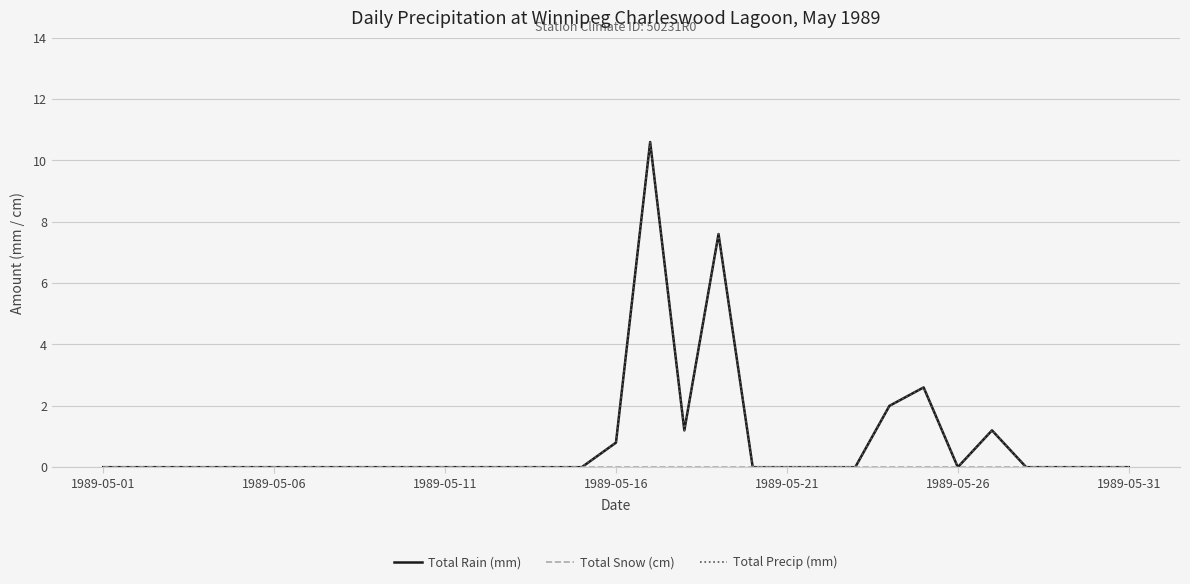

Does the chart display data point markers on the line(s)?

No